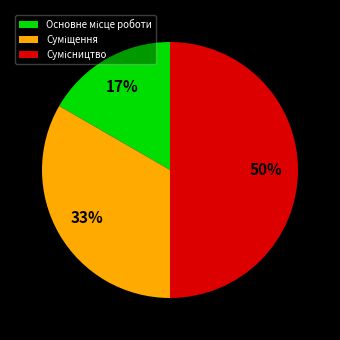

To the nearest percent, what is the average slice percentage?

33%